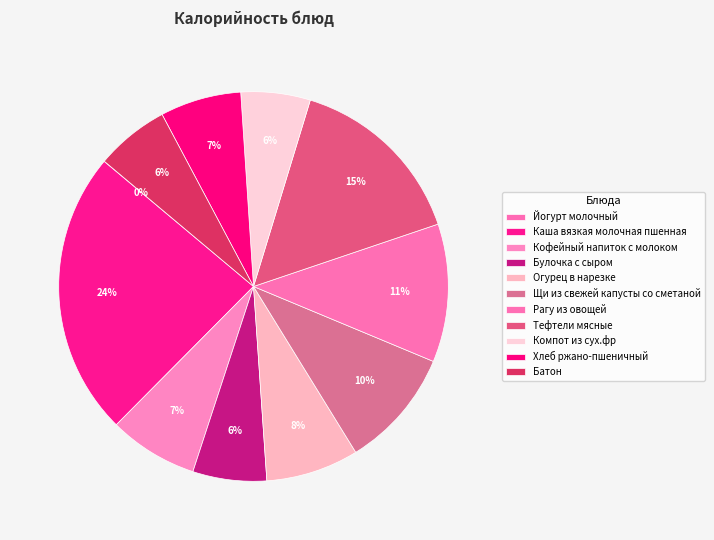

To the nearest percent, what portion does Батон represent?

6%